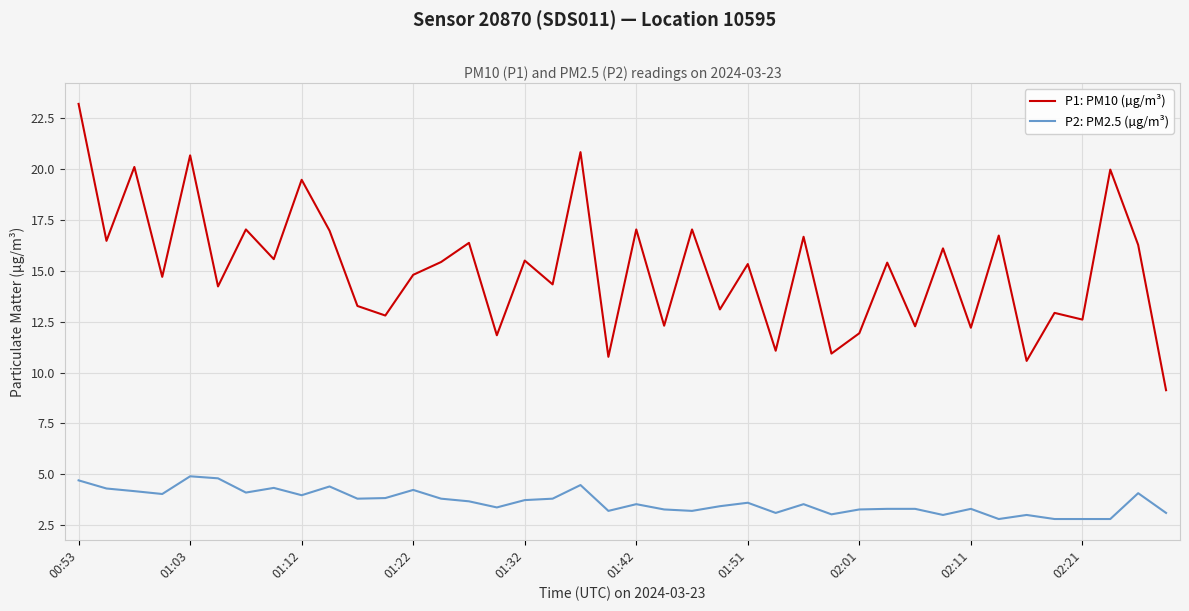

Rank the series by their maximum value, from lowest to highest.

P2: PM2.5 (µg/m³), P1: PM10 (µg/m³)